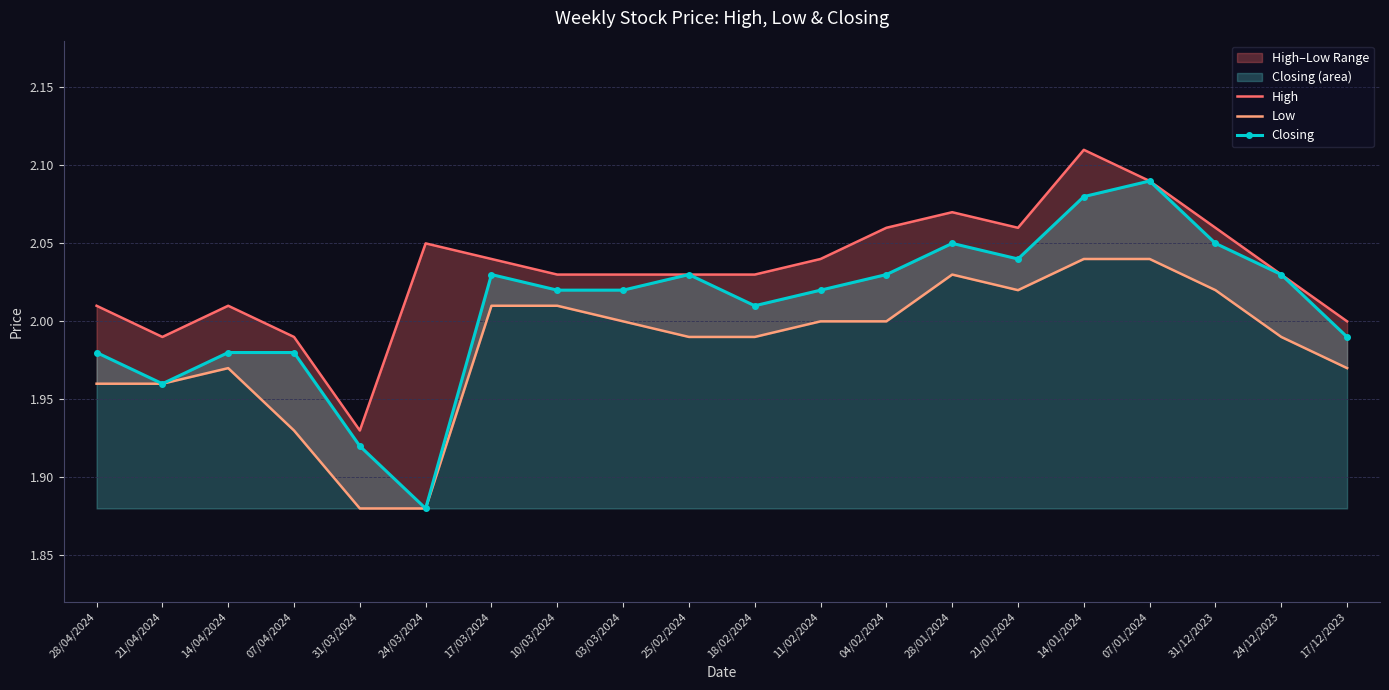

True or false: Low has a value of 2.0 at 24/12/2023.

True